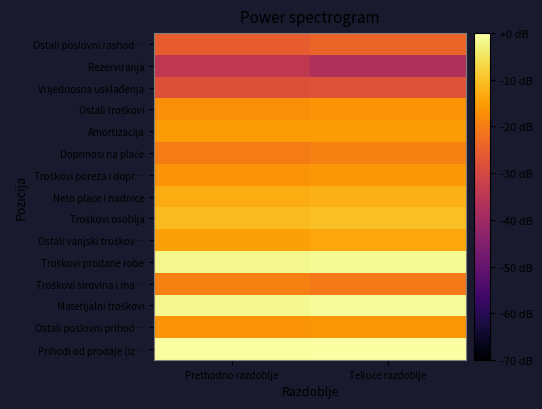

Which label corresponds to the largest value in the chart?

Tekuće razdoblje